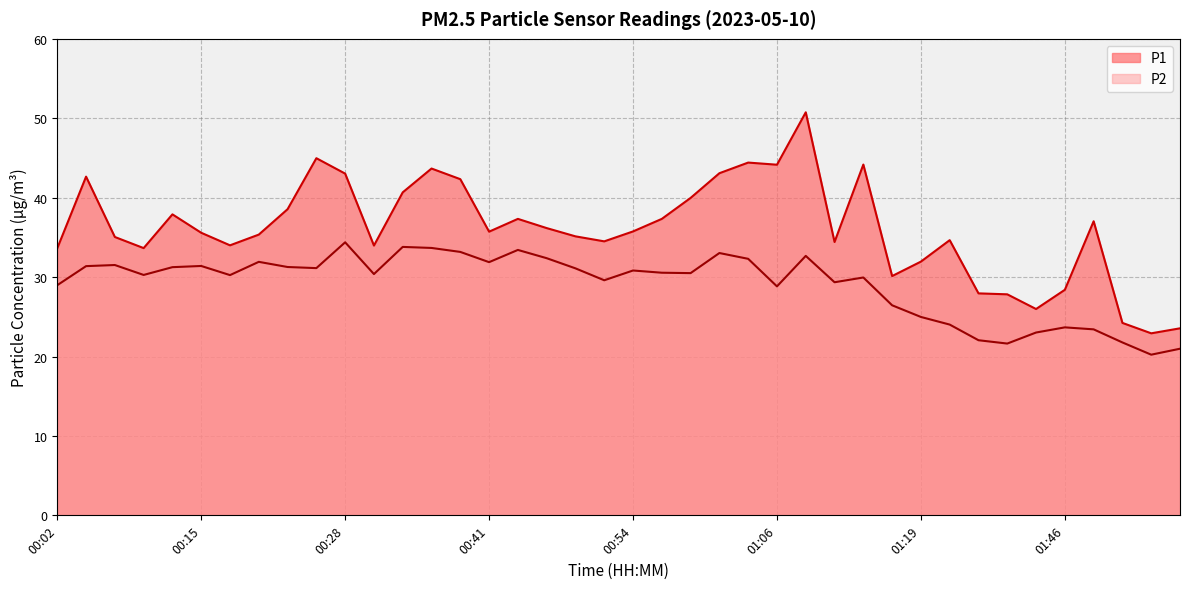

What is the total value across all series at 01:11?

63.8